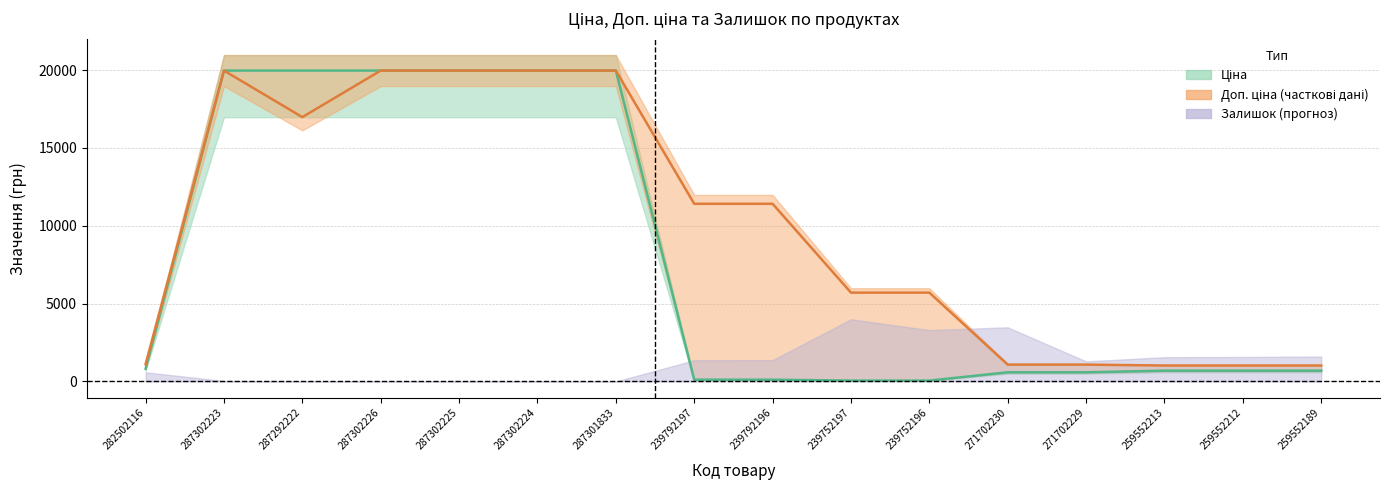

True or false: Доп. ціна (центр) and Ціна (центр) cross at least once.

False